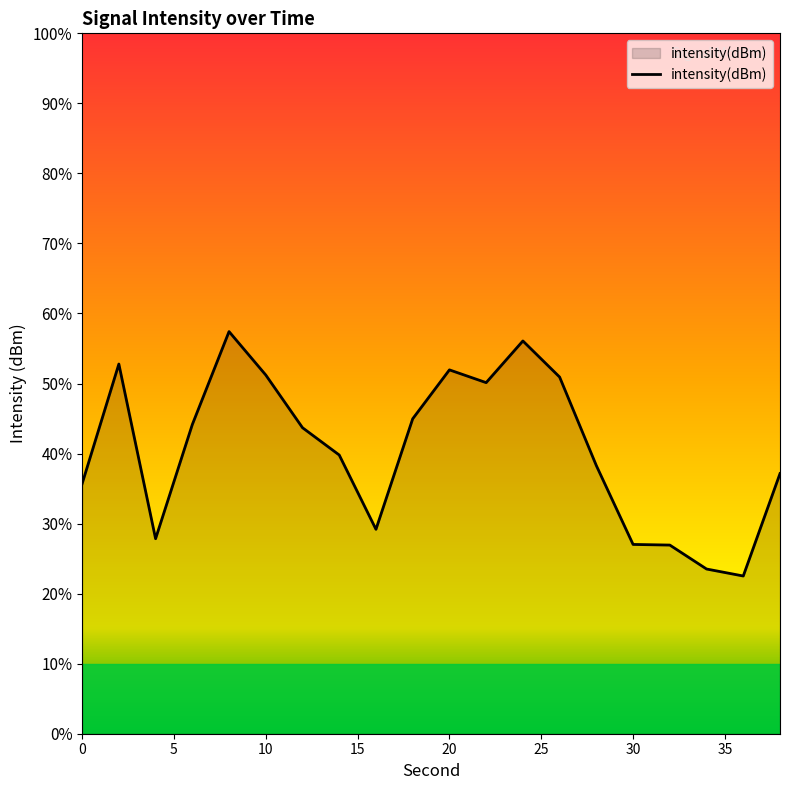

The chart shows a value of -113.2 at 24. True or false?

True